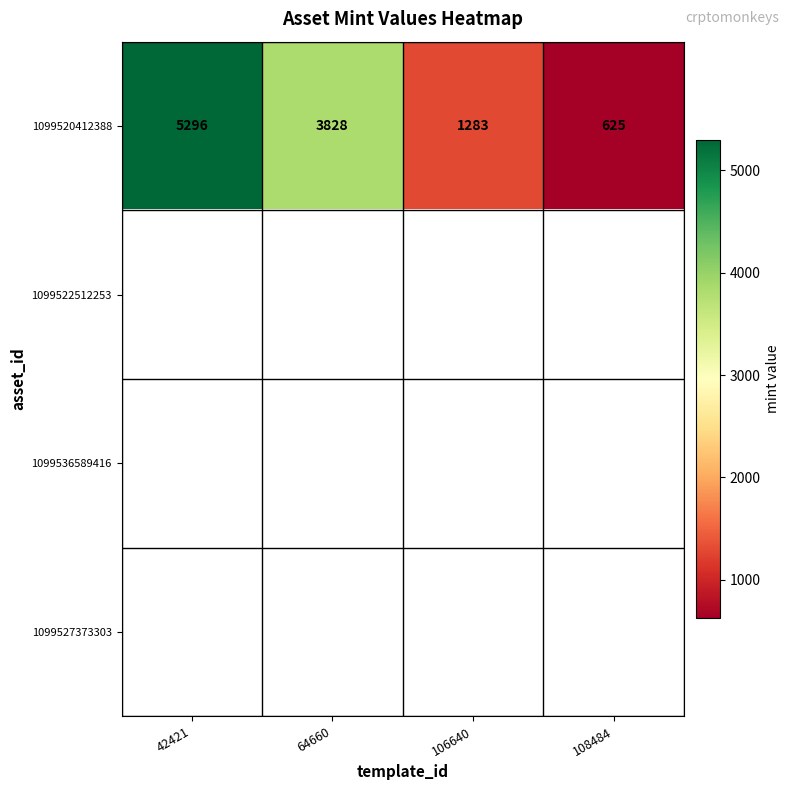

What is the average value of the 1099520412388 series?

2758